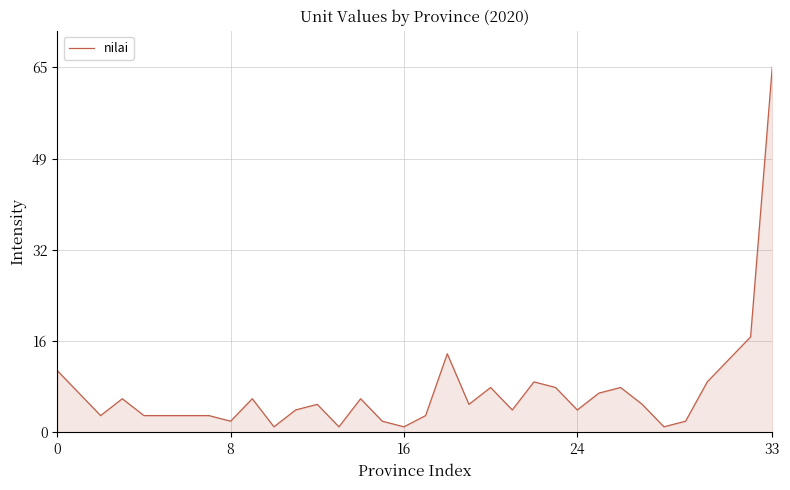

What is the maximum value shown in the chart?

65